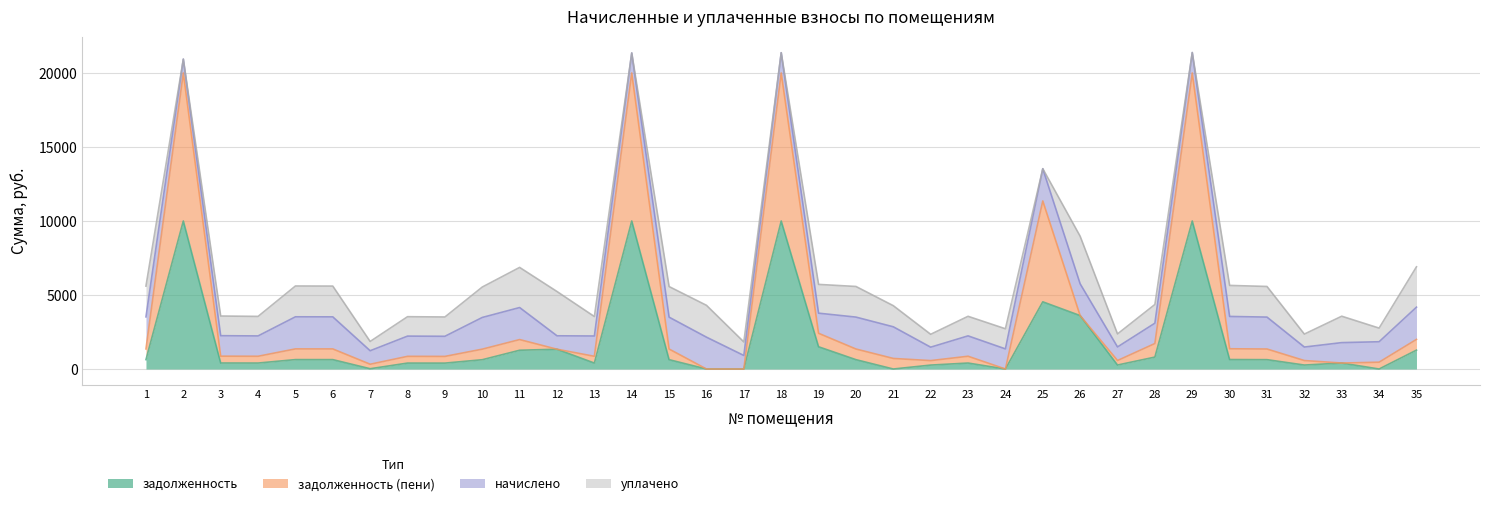

What is the average value of the задолженность (пени) series?

3410.3